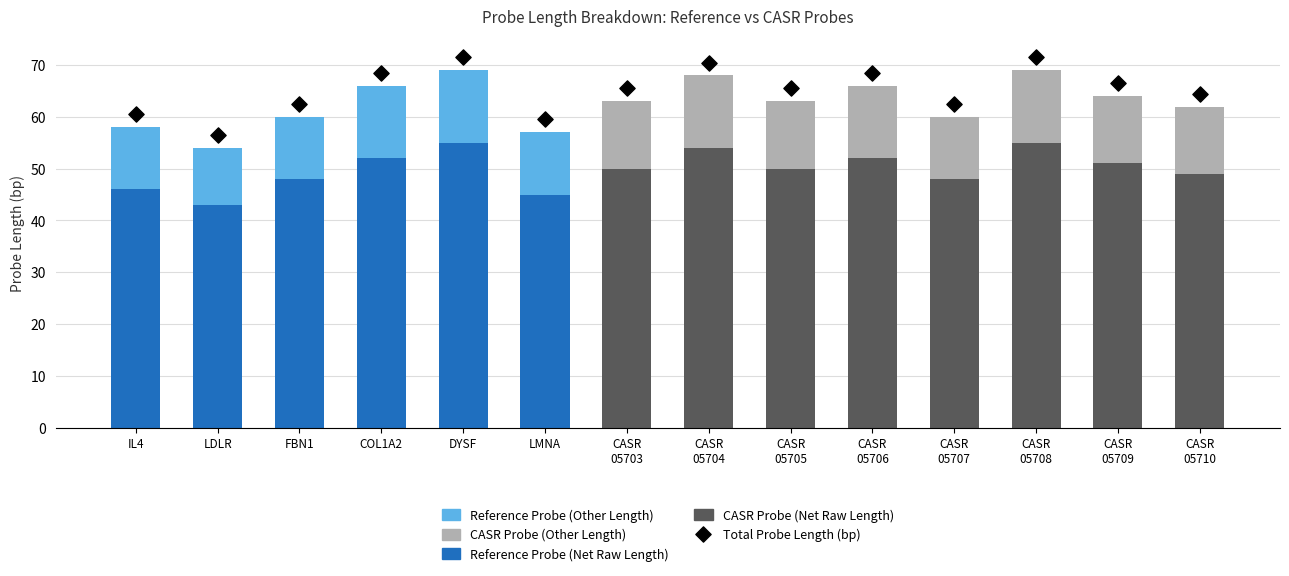

Which series contains the highest Y value?

Total Probe Length (bp)